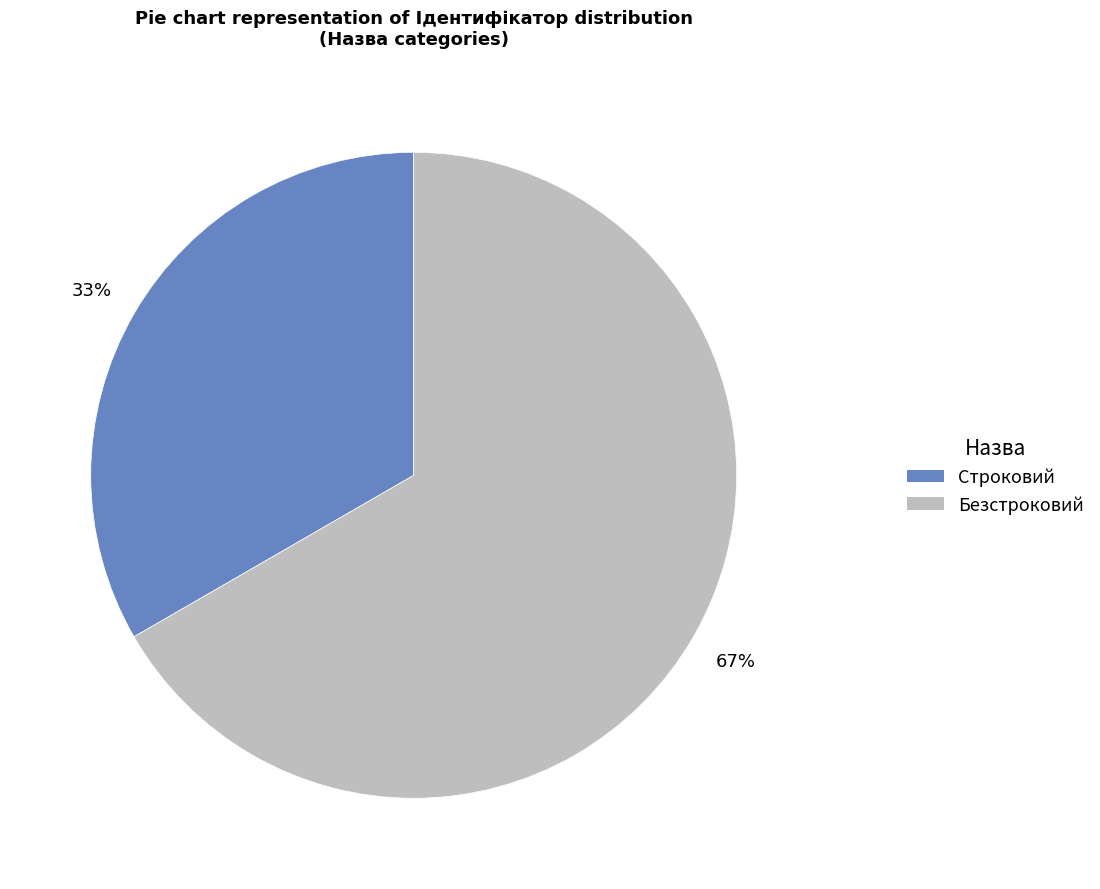

Count the number of slices in the pie.

2